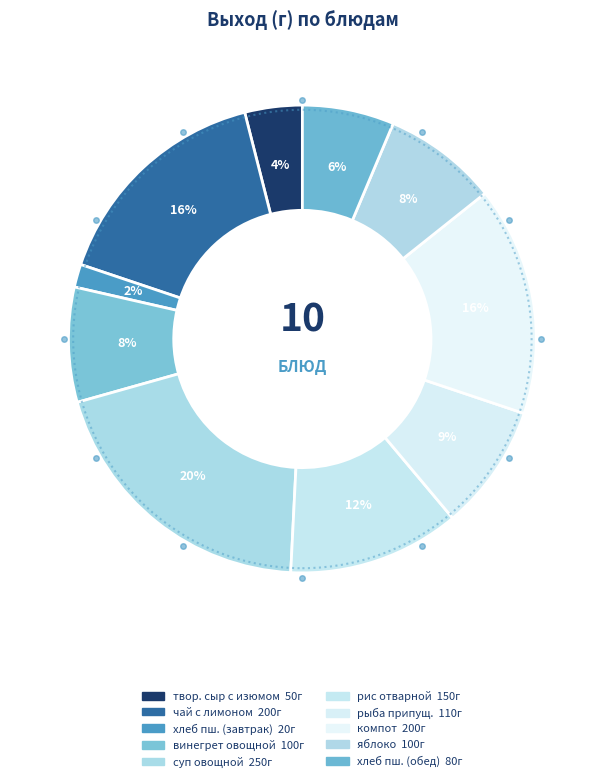

Count the number of slices in the pie.

10